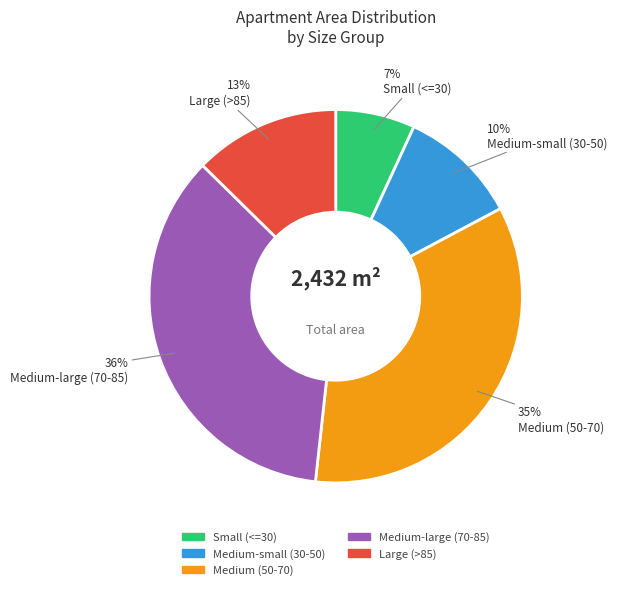

To the nearest percent, what is the average slice percentage?

20%